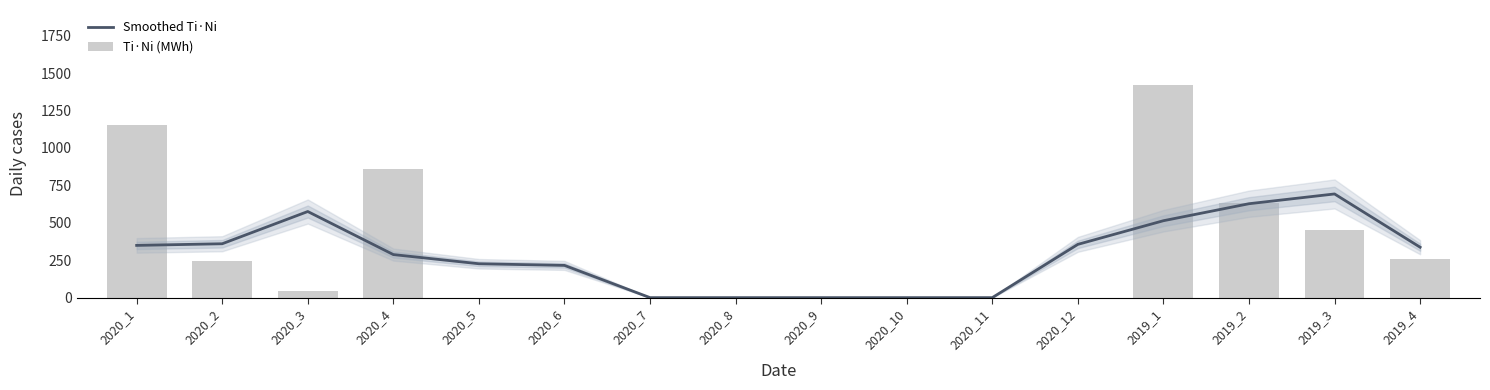

What is the value of the Smoothed Ti·Ni bar at the 3rd from the left?

575.1